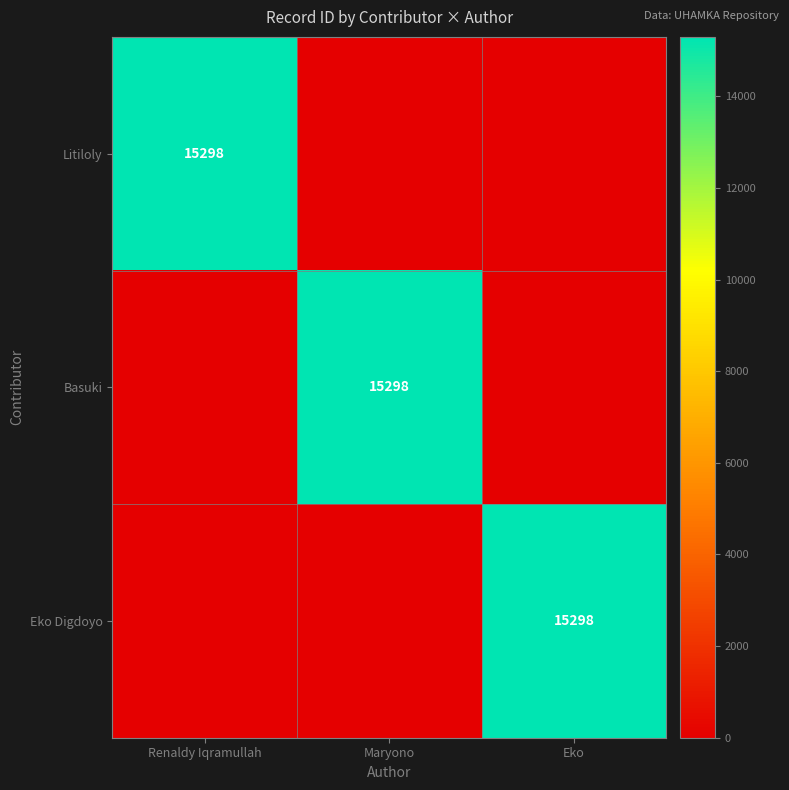

The Eko Digdoyo series shows 22781 at Eko. True or false?

False